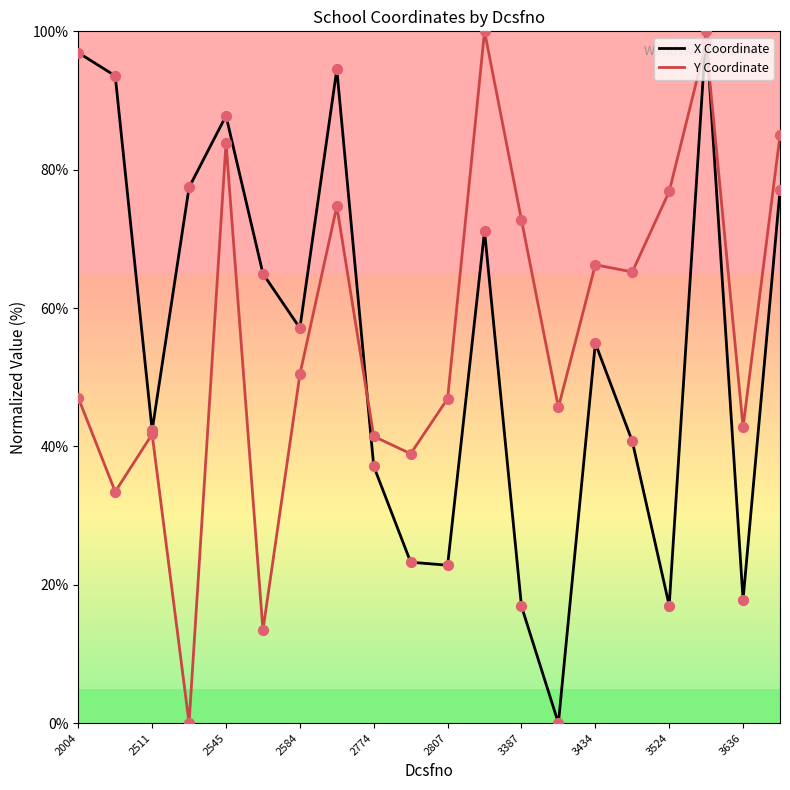

What is the greatest value displayed?

100.0